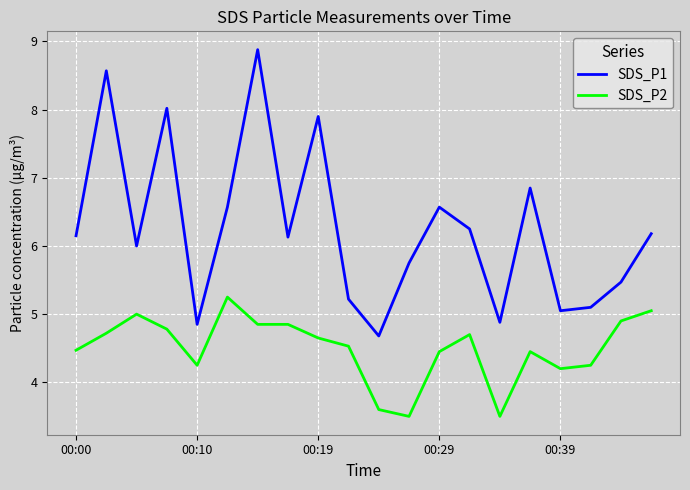

What is the maximum value for SDS_P1?

8.9